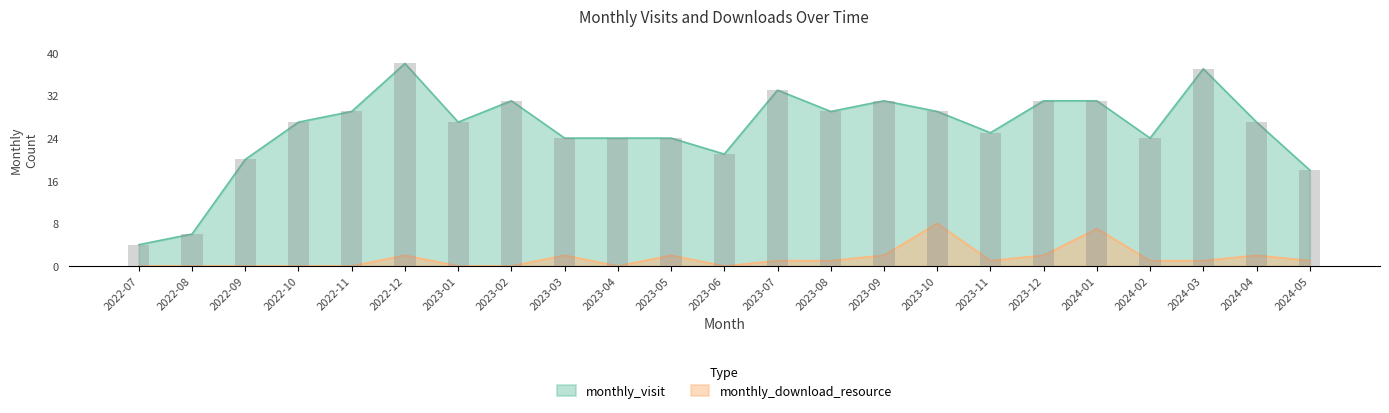

What is the difference between the second highest and minimum values in the monthly_visit series?

33